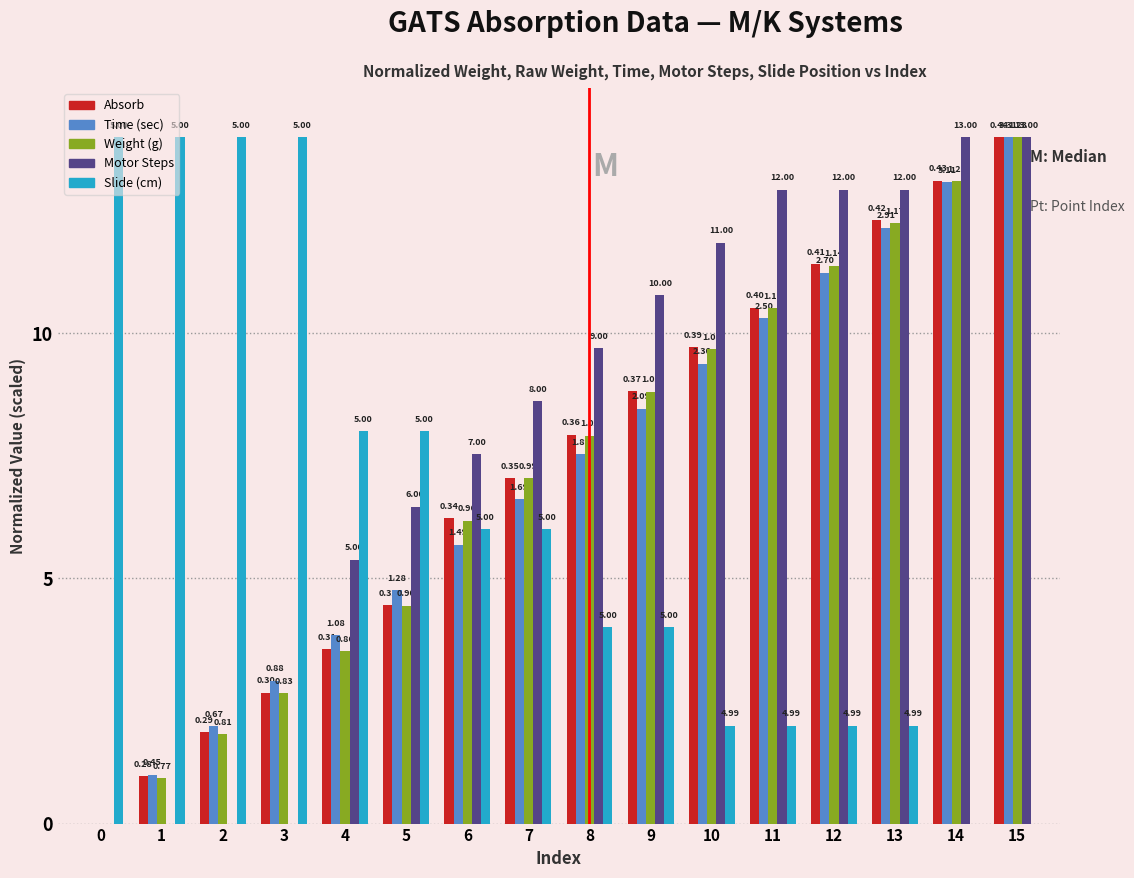

What are all the series names shown in the legend?

Absorb, Time (sec), Weight (g), Motor Steps, Slide (cm)